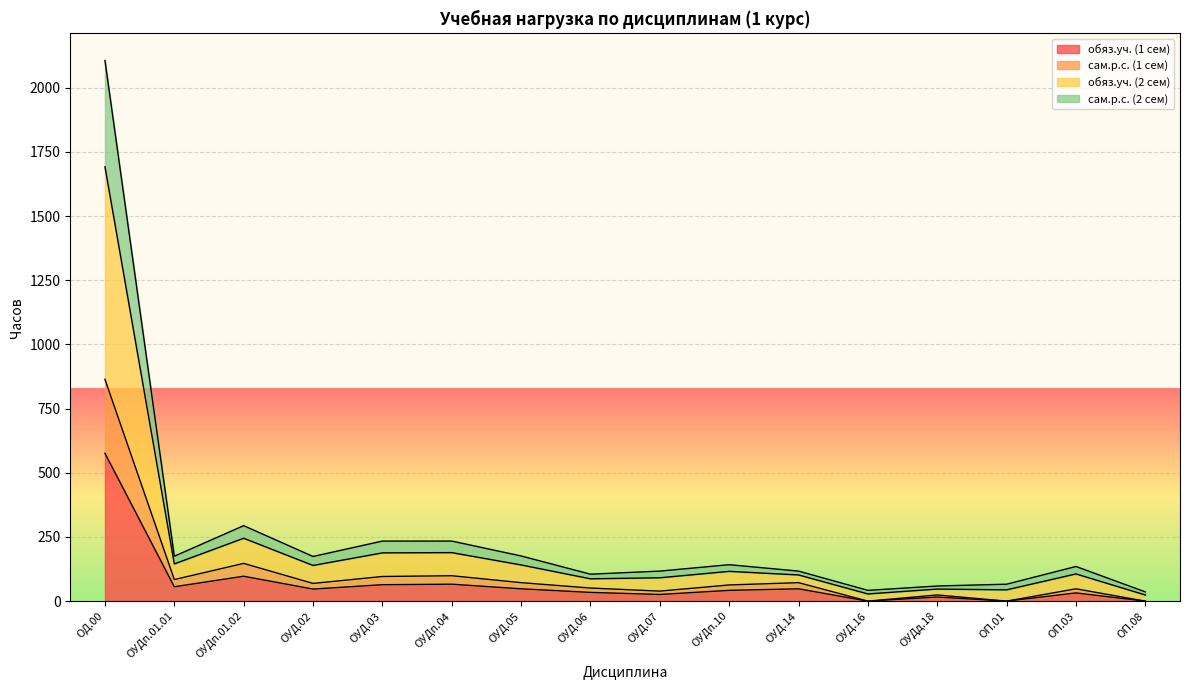

Where does the обяз.уч. (2 сем) series first go above 142?

ОД.00